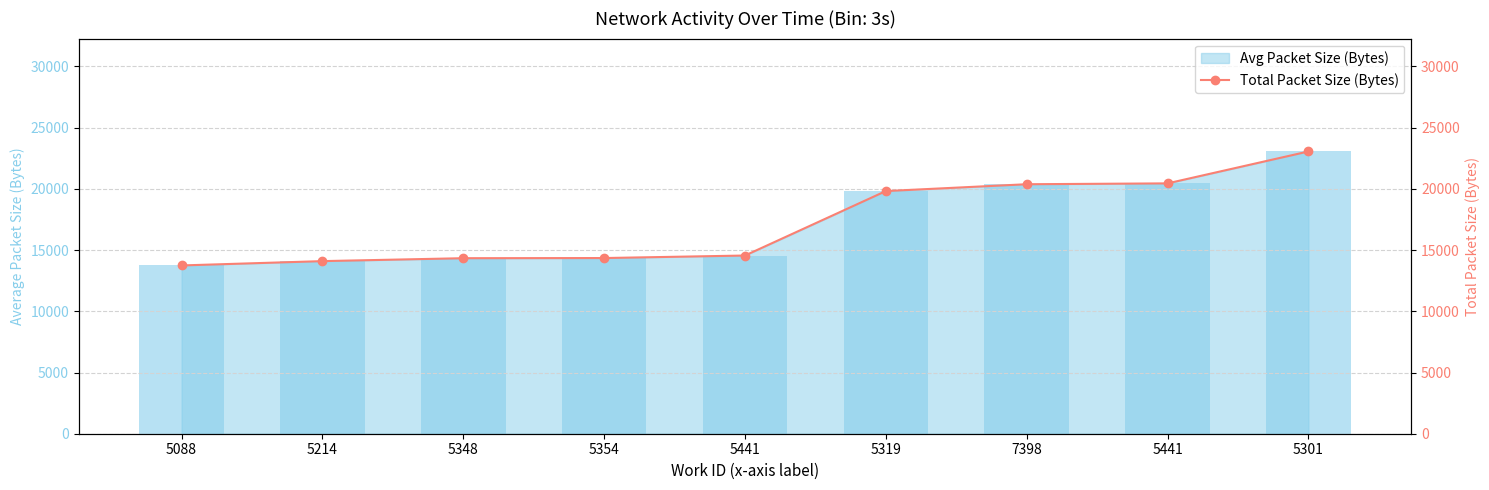

What is the sum of the values at 5441 and 5354?

34801